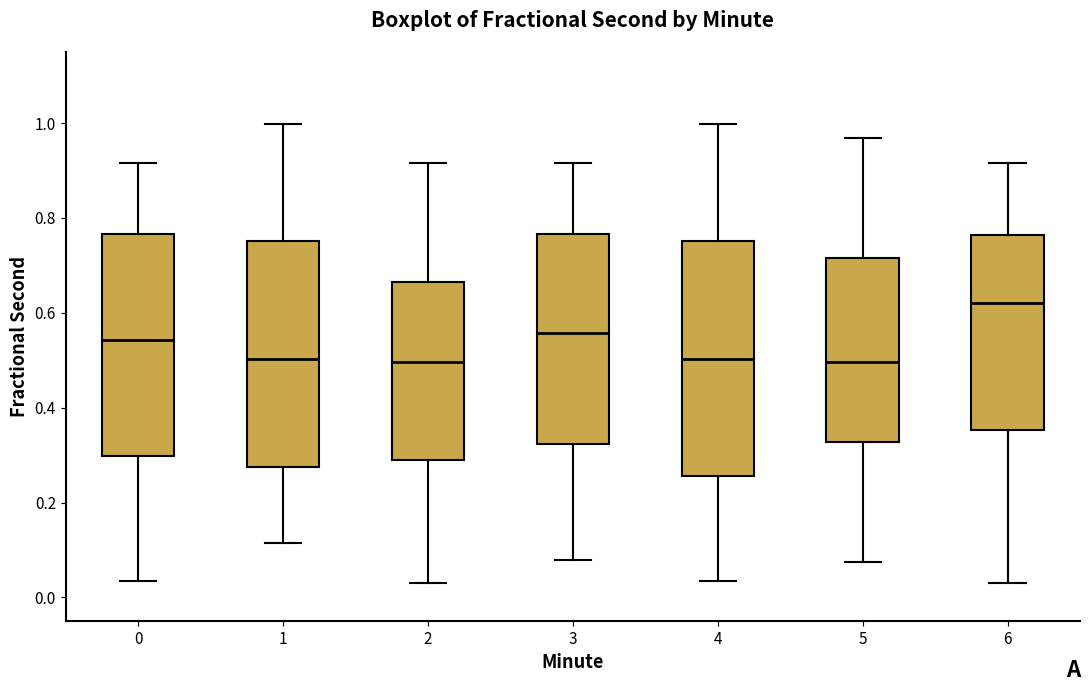

Reading left to right, transcribe this box plot: for each box, give where its median line is, the range the box spans, and where its two whiskers end, as read against the y-axis. The values are not printed on the chart, so give them approximately, as read against the axis.

0: median 0.54, box 0.30 to 0.76, whiskers 0.04 to 0.92
1: median 0.50, box 0.28 to 0.76, whiskers 0.12 to 1.00
2: median 0.50, box 0.28 to 0.66, whiskers 0.04 to 0.92
3: median 0.56, box 0.32 to 0.76, whiskers 0.08 to 0.92
4: median 0.50, box 0.26 to 0.76, whiskers 0.04 to 1.00
5: median 0.50, box 0.32 to 0.72, whiskers 0.08 to 0.96
6: median 0.62, box 0.36 to 0.76, whiskers 0.04 to 0.92